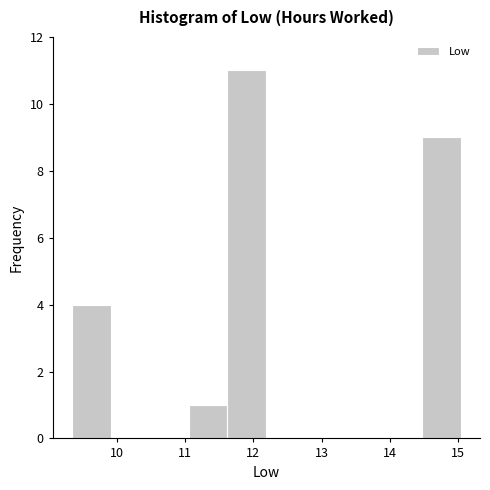

Reading left to right, transcribe this chart: for each bar, give the range it covers on the x-axis and its height. Neither the bar edges nor the heights are printed on the chart, so give them approximately, as read against the axes.

9.34 to 9.91: 4
9.91 to 10.48: 0
10.48 to 11.05: 0
11.05 to 11.62: 1
11.62 to 12.19: 11
12.19 to 12.76: 0
12.76 to 13.33: 0
13.33 to 13.90: 0
13.90 to 14.47: 0
14.47 to 15.04: 9